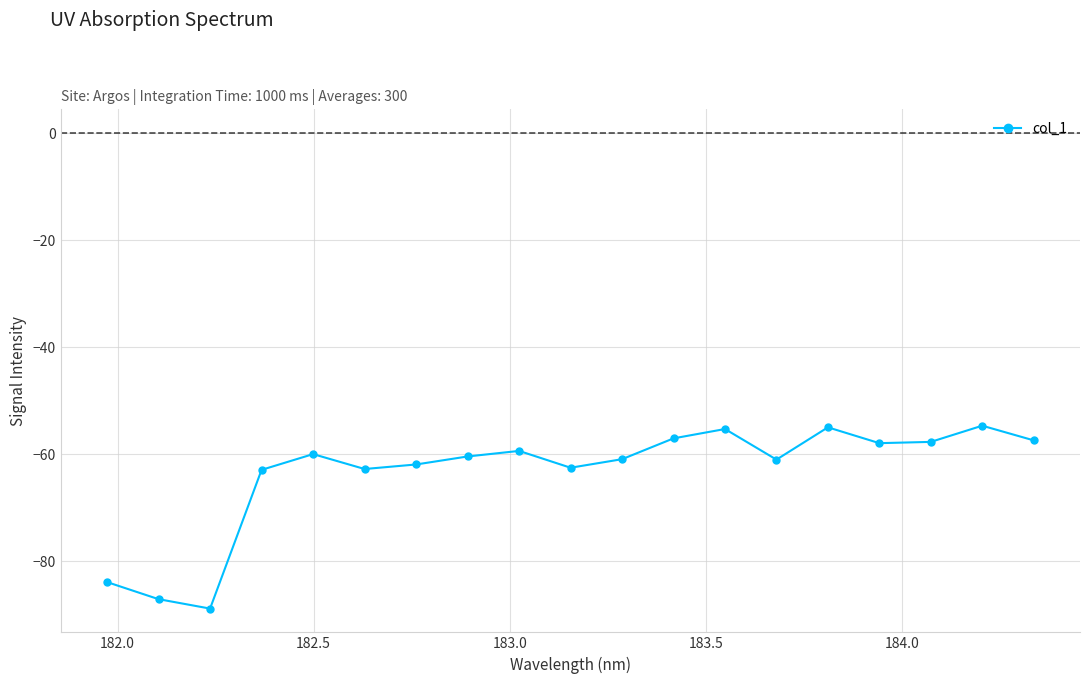

How many interior local peaks (higher than both neighbors) does the data have?

5